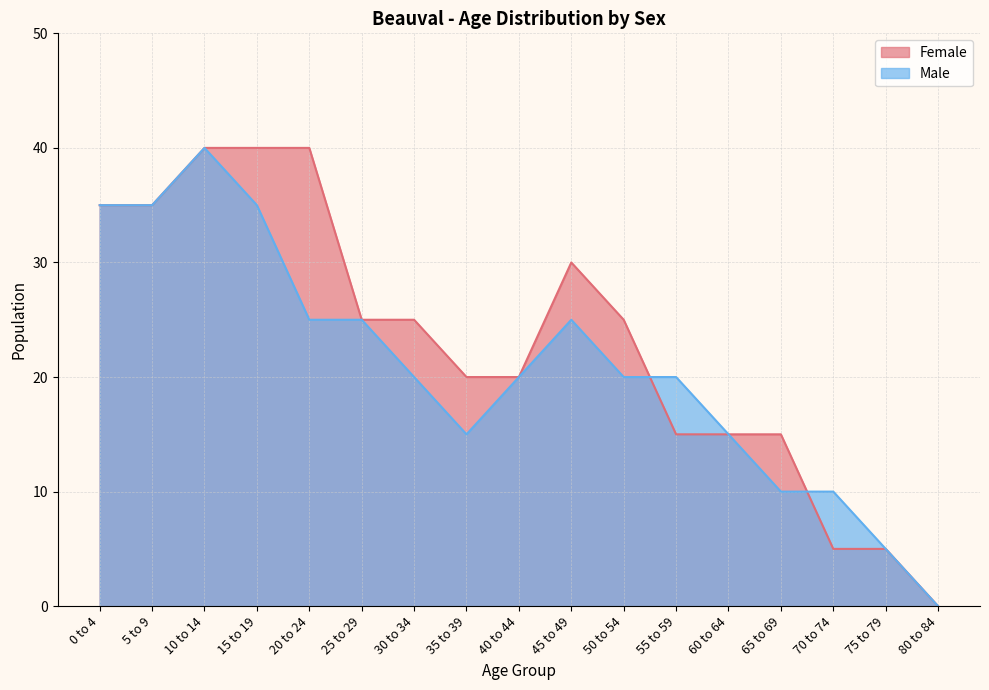

What is the difference between the second highest and second lowest values in the Female series?

35